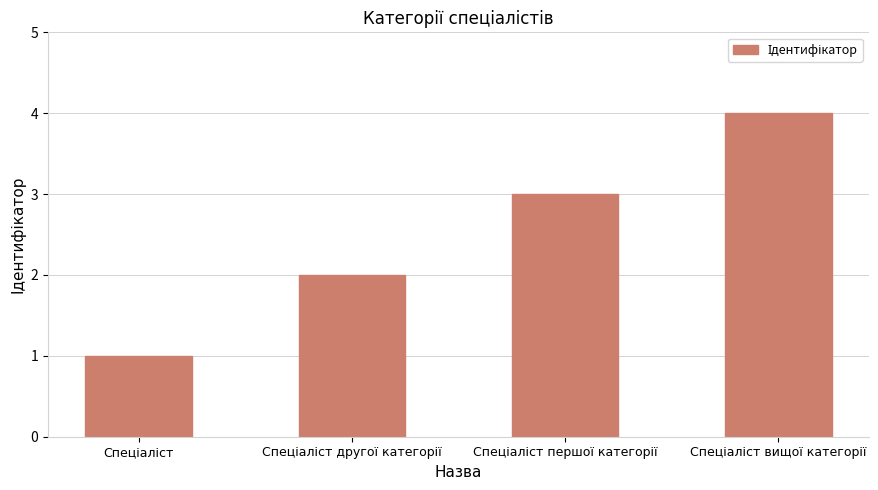

What is the minimum value shown in the chart?

1